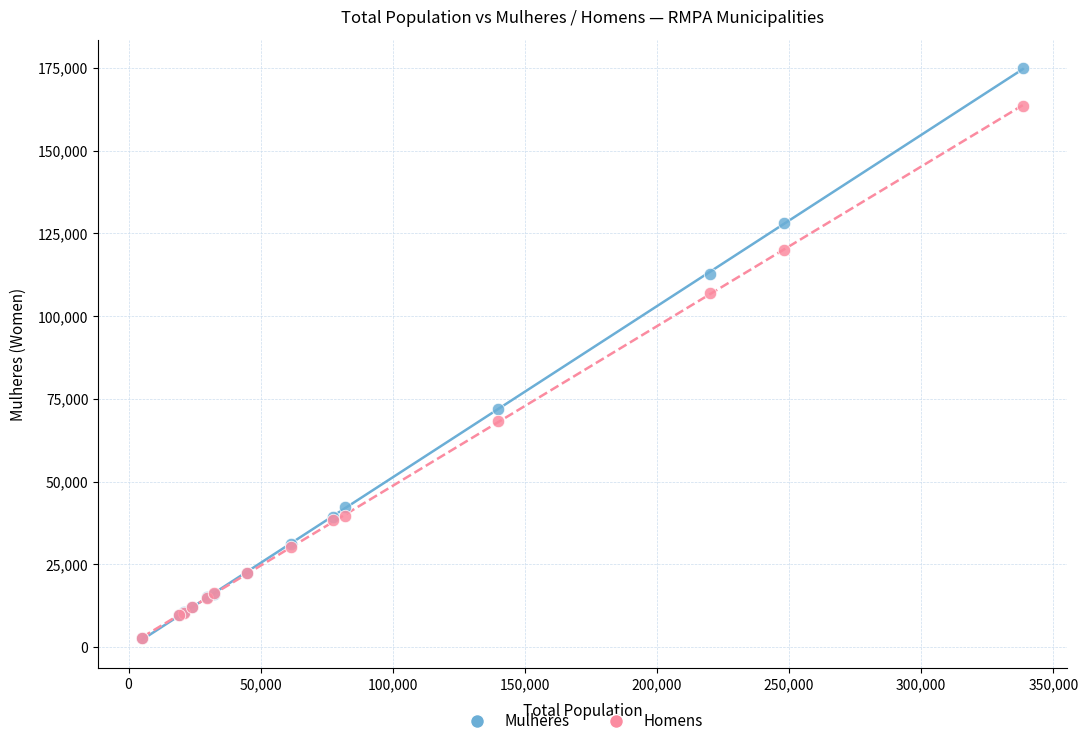

What are all the series names shown in the legend?

Mulheres, Homens